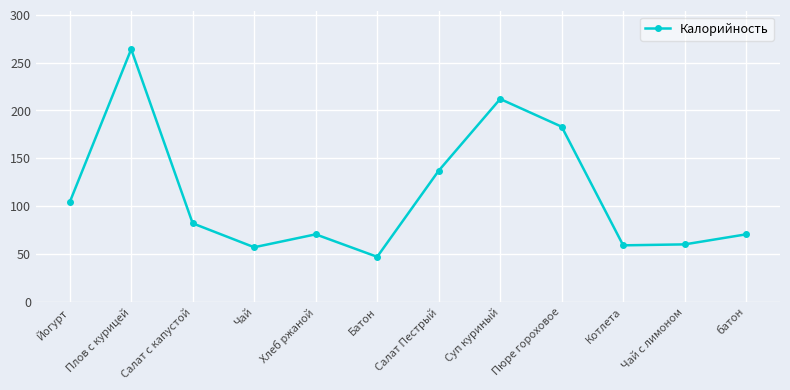

Is this an area chart (filled region under the line)?

No